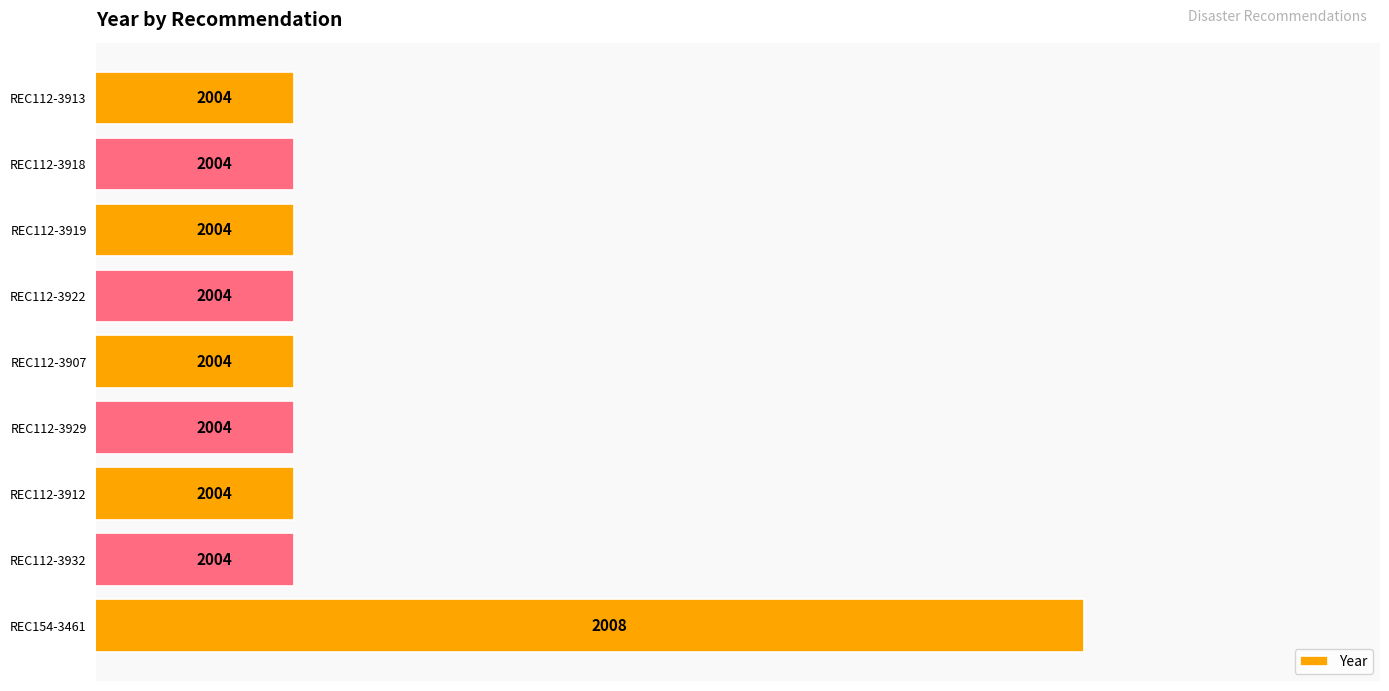

Count the values in the range 2004 to 2005.

8